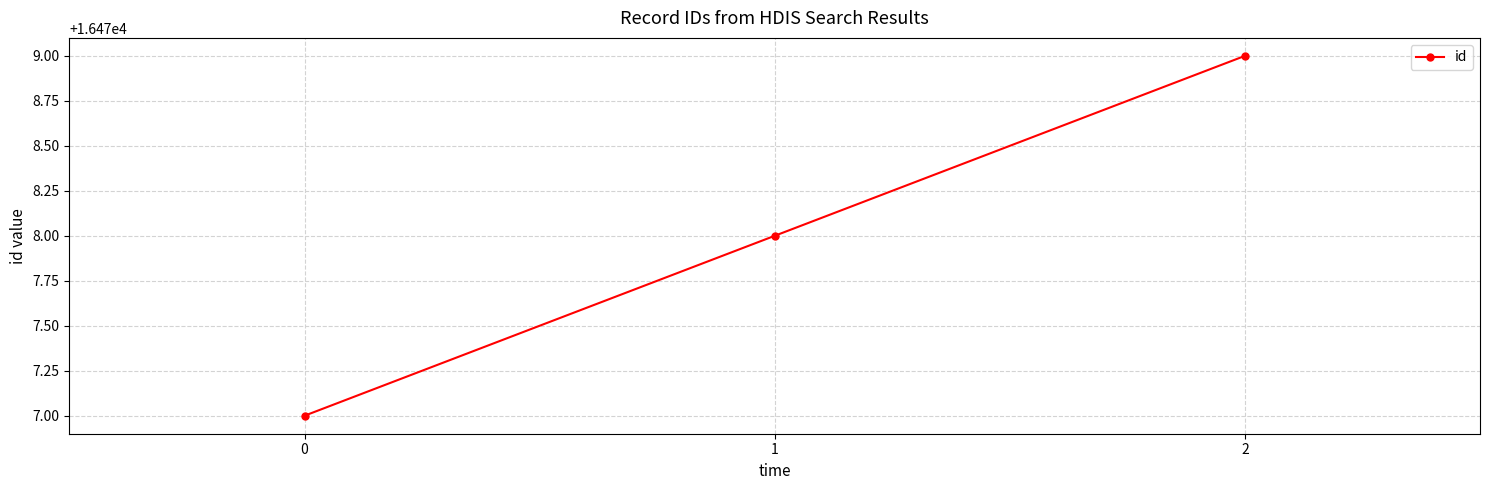

List the labels in order of value, largest first.

2, 1, 0